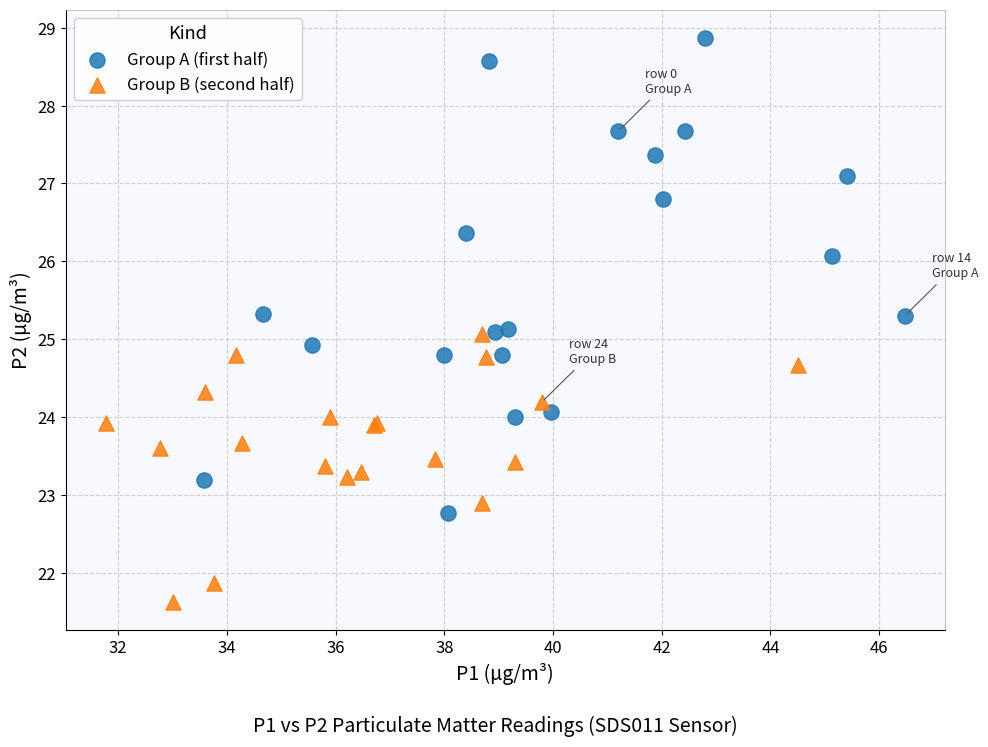

What are all the series names shown in the legend?

Group A (first half), Group B (second half)